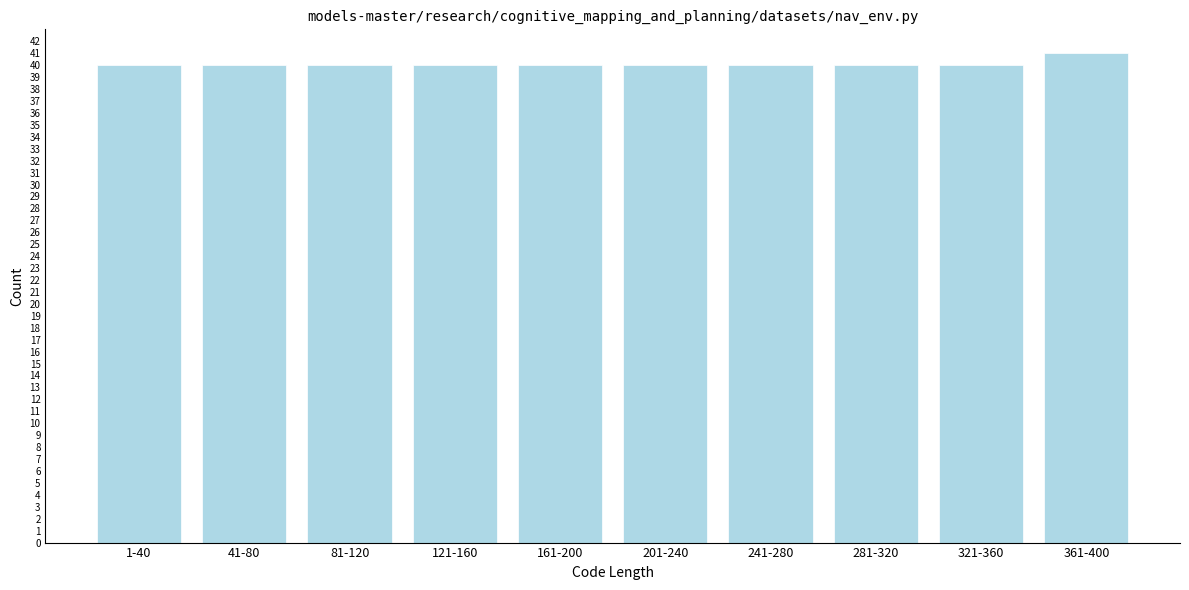

Reading right to left, list all the values displayed in this chart.

361-400=41	321-360=40	281-320=40	241-280=40	201-240=40	161-200=40	121-160=40	81-120=40	41-80=40	1-40=40